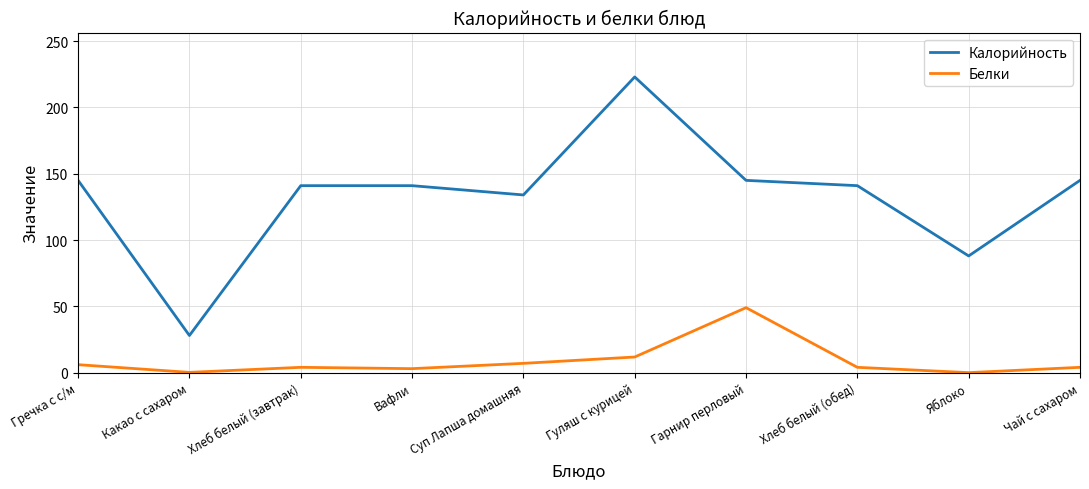

Rank the series by their average value, from highest to lowest.

Калорийность, Белки